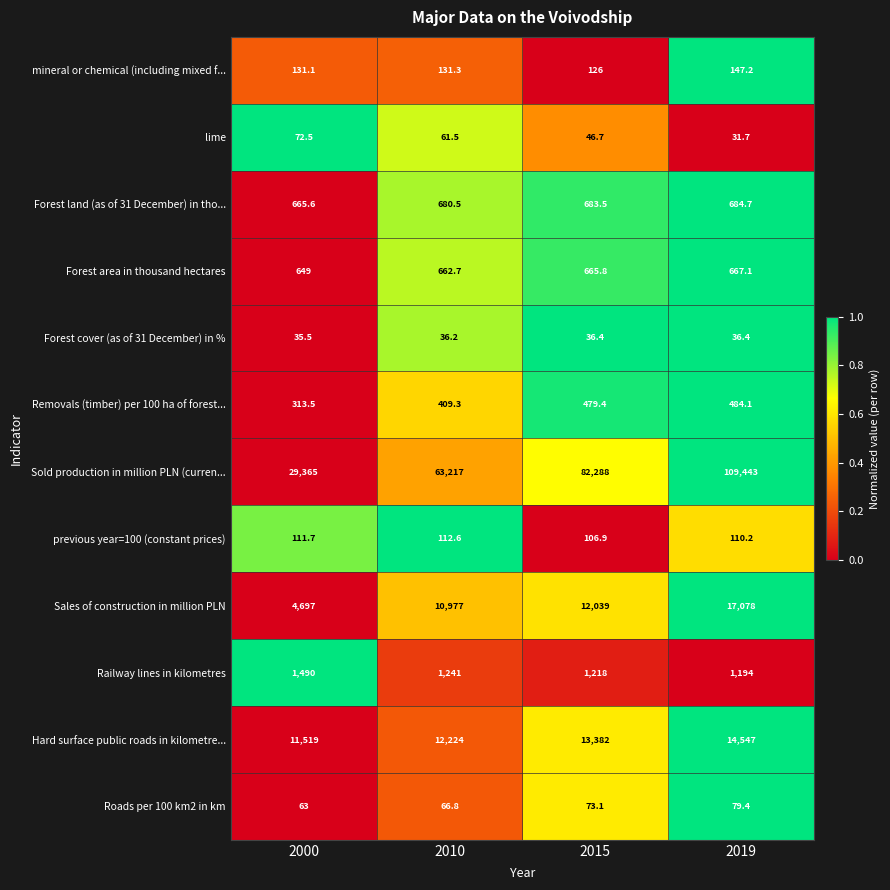

Rank the series at 2015 from lowest to highest value.

Forest cover (as of 31 December) in %, lime, Roads per 100 km2 in km, previous year=100 (constant prices), mineral or chemical (including mixed f..., Removals (timber) per 100 ha of forest..., Forest area in thousand hectares, Forest land (as of 31 December) in tho..., Railway lines in kilometres, Sales of construction in million PLN, Hard surface public roads in kilometre..., Sold production in million PLN (curren...